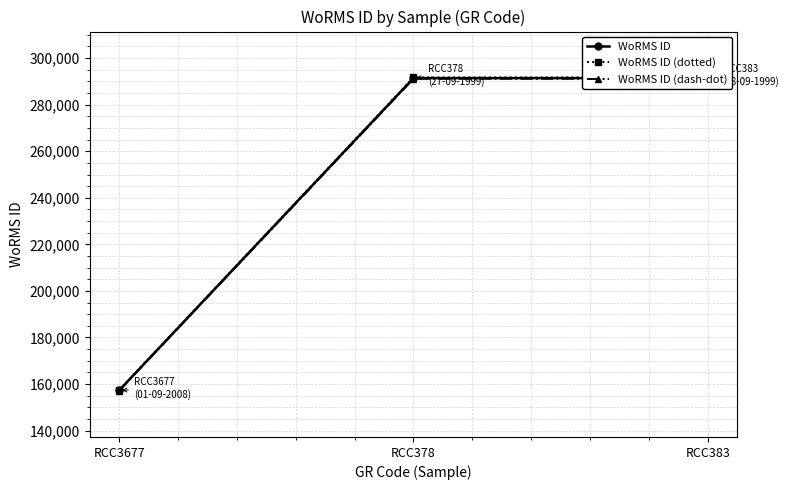

The value of WoRMS ID at RCC378 is 291417.0. True or false?

True